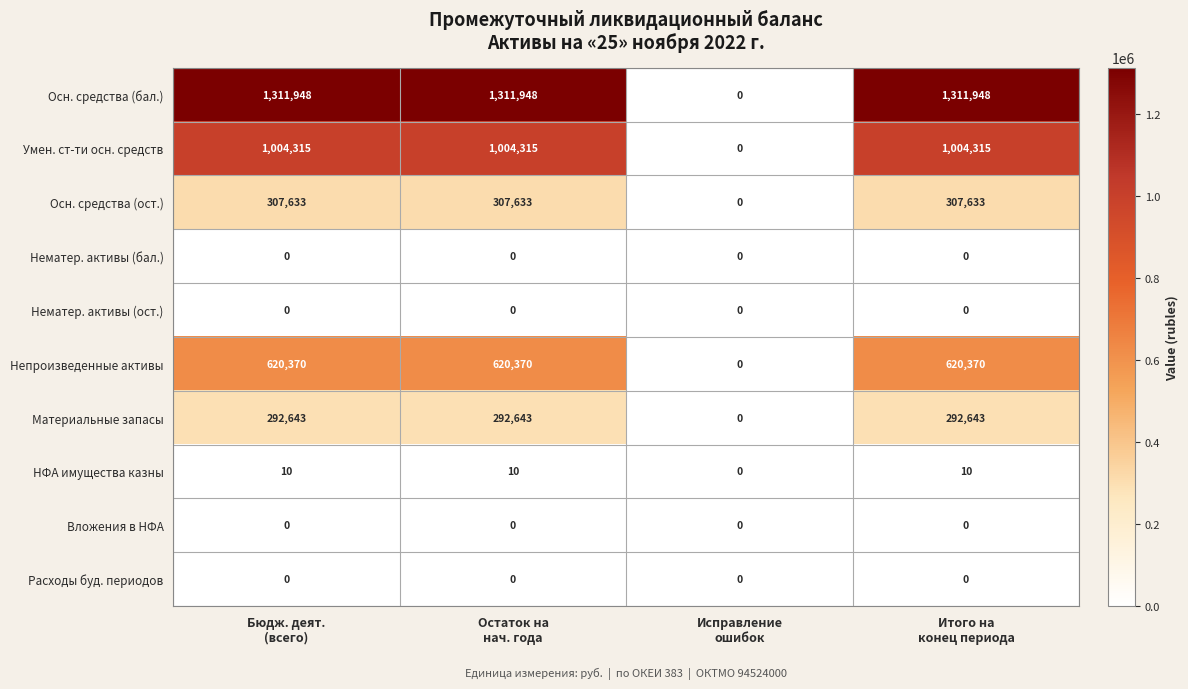

How many series are shown in this chart?

10